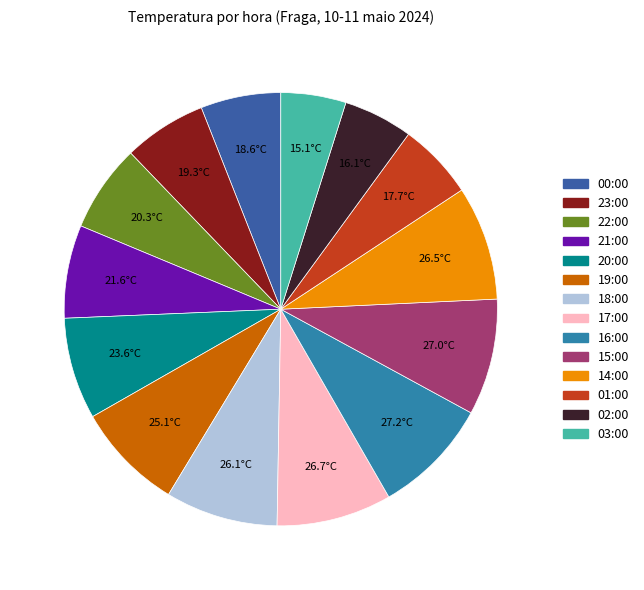

Is the sum of 15:00 and 23:00 greater than half?

No